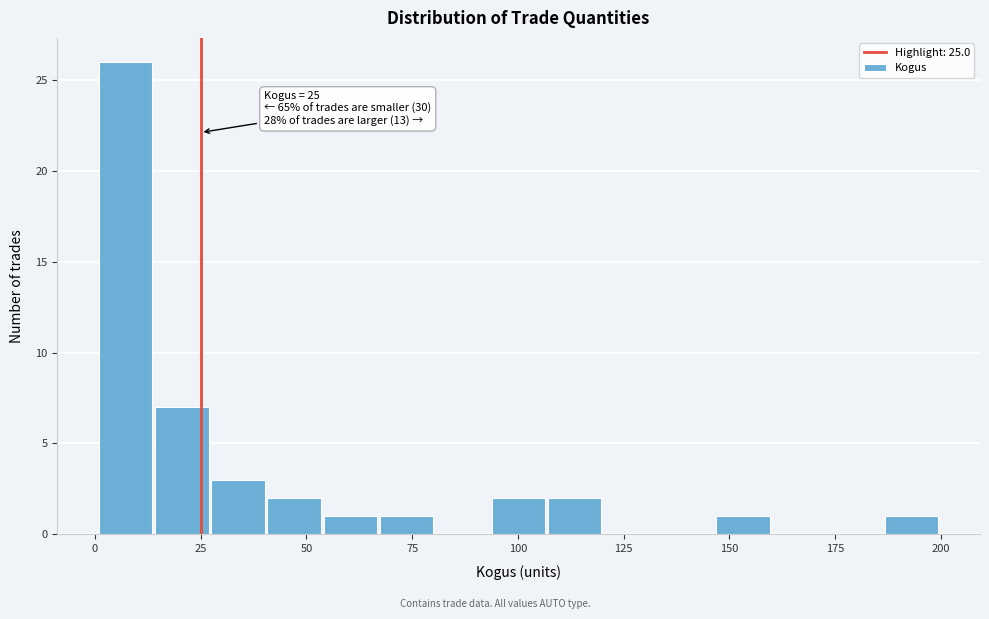

Read against the x-axis, roughly where is the centre of the tallest bar?

5